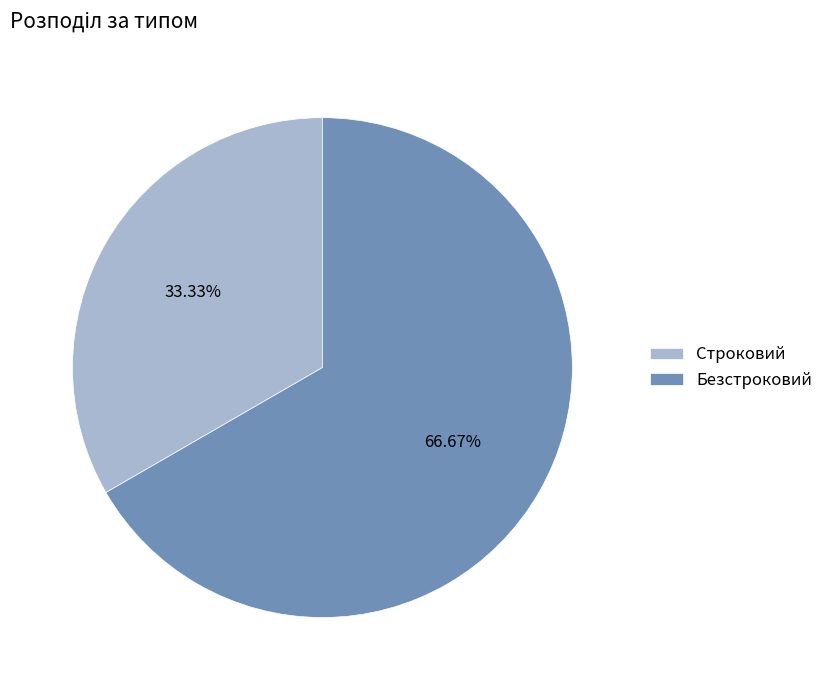

What percentage is the Безстроковий slice, to the nearest percent?

67%